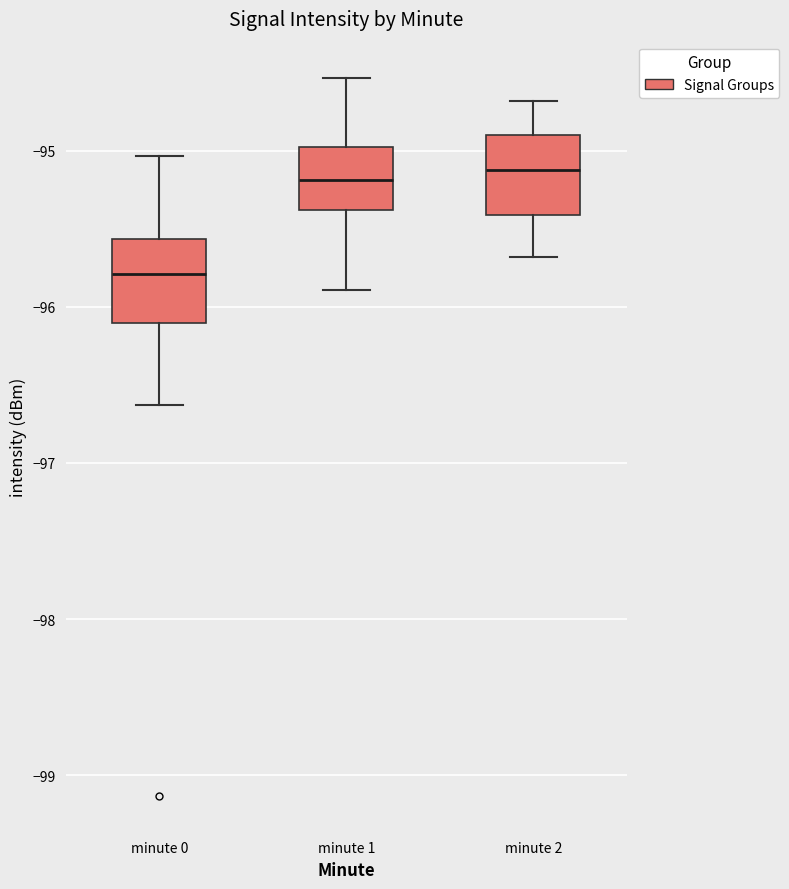

Reading left to right, read every box against the y-axis: the position of its median line, the range the box covers, and the ends of its whiskers. The values are not printed on the chart, so give them approximately, as read against the axis.

minute 0: median -95.8, box -96.1 to -95.6, whiskers -96.6 to -95.0
minute 1: median -95.2, box -95.4 to -95.0, whiskers -95.9 to -94.5
minute 2: median -95.1, box -95.4 to -94.9, whiskers -95.7 to -94.7